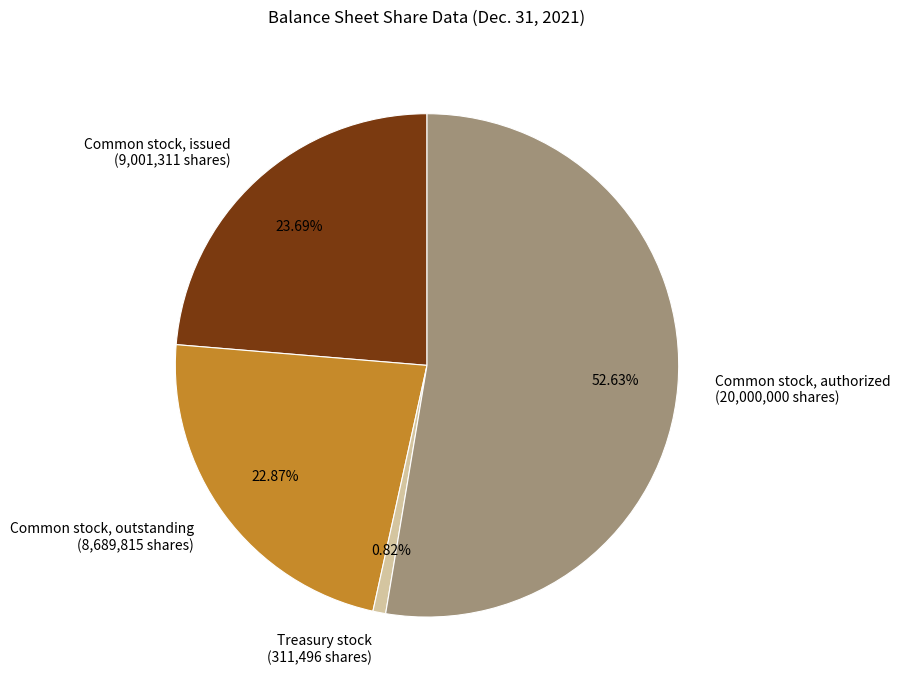

Does Treasury stock (311,496 shares) account for over 50% of the chart?

No